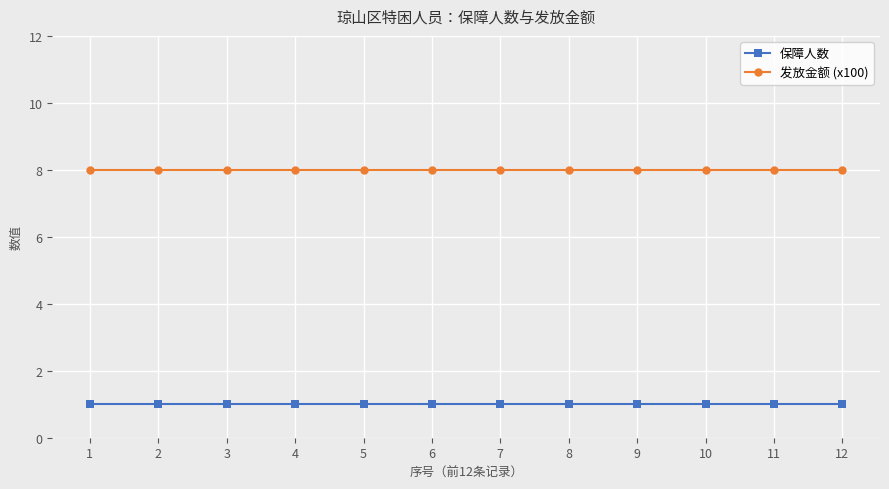

What is the spread (max minus min) of values at 9?

7